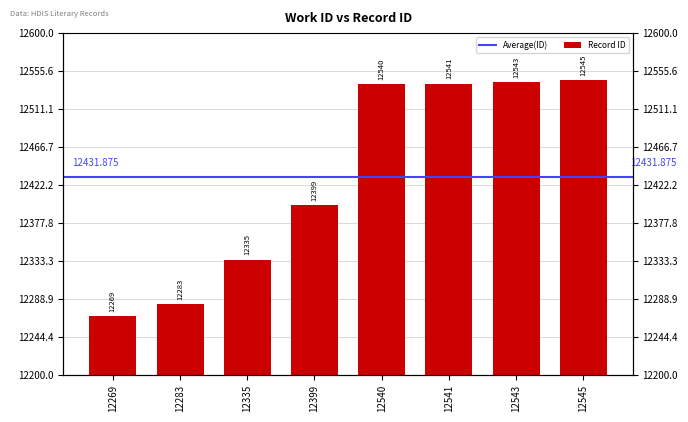

The value at 12269 is 6959. True or false?

False